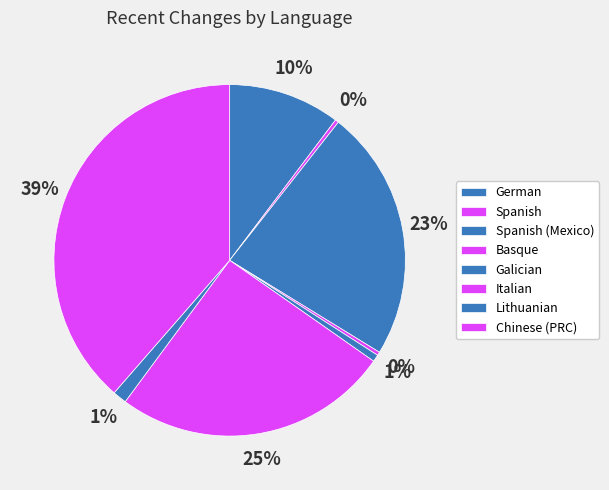

The German slice represents 10% of the pie. True or false?

True